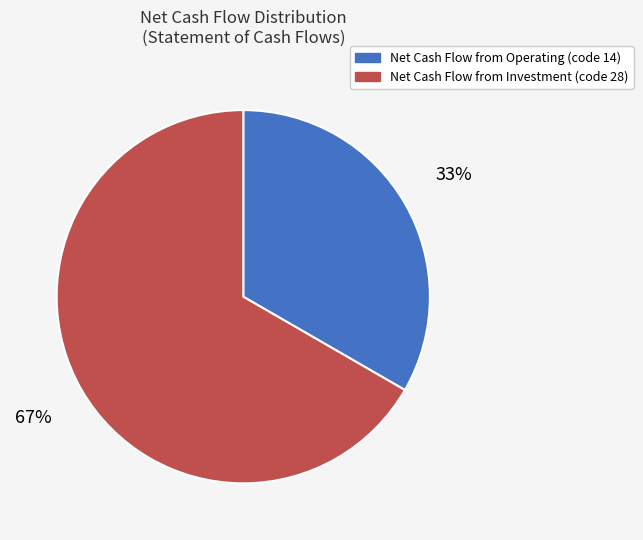

Does any single category account for the majority?

Yes